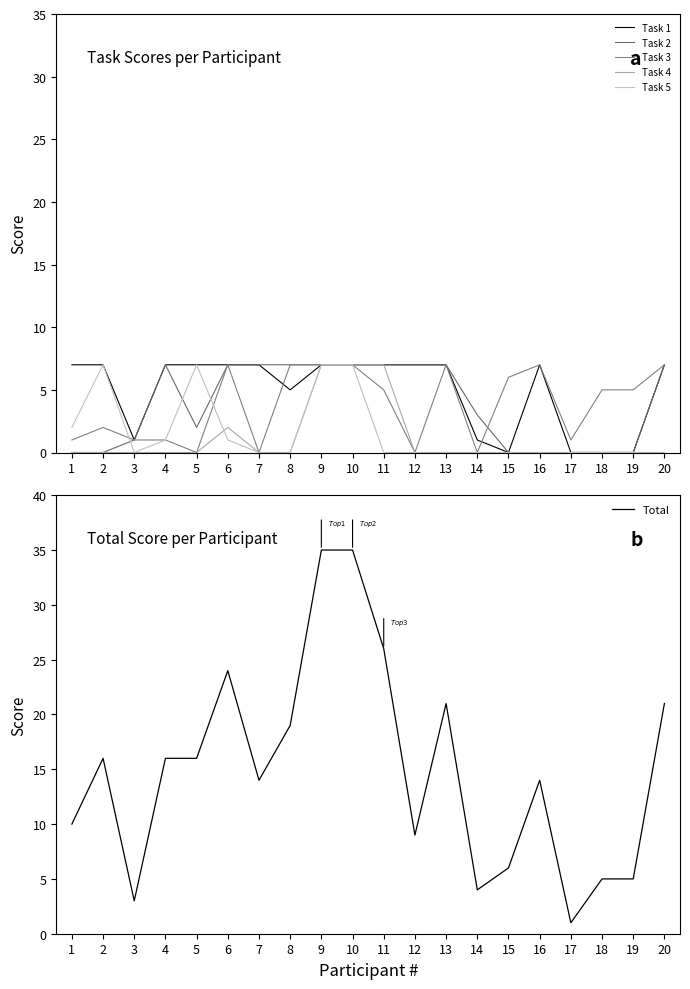

Reading right to left, extract all data points from this chart.

Task 1: 7	0	0	0	7	0	1	7	7	7	7	7	5	7	7	7	7	1	7	7
Task 2: 7	0	0	0	0	0	3	7	7	7	7	7	7	7	7	2	7	1	0	0
Task 3: 7	5	5	1	7	6	0	7	0	5	7	7	7	0	7	0	1	1	2	1
Task 4: 0	0	0	0	0	0	0	0	0	7	7	7	0	0	2	0	0	0	0	0
Task 5: 0	0	0	0	0	0	0	0	0	0	7	7	0	0	1	7	1	0	7	2
Total: 21	5	5	1	14	6	4	21	9	26	35	35	19	14	24	16	16	3	16	10